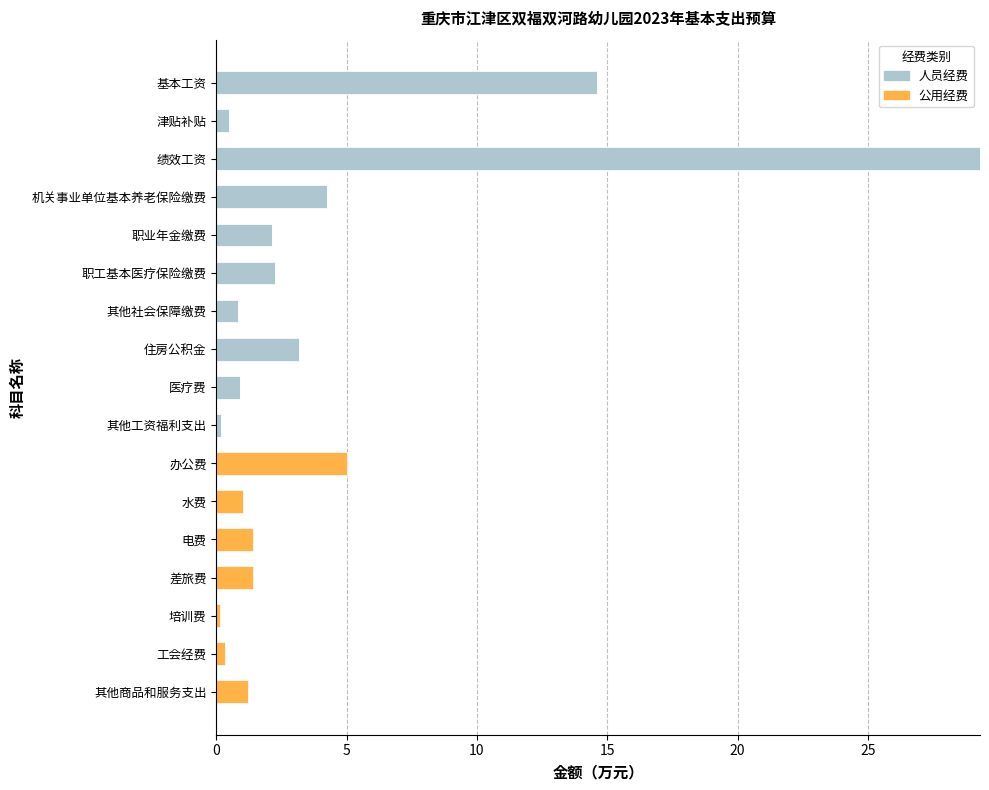

At which label is 人员经费 closest to 14?

基本工资